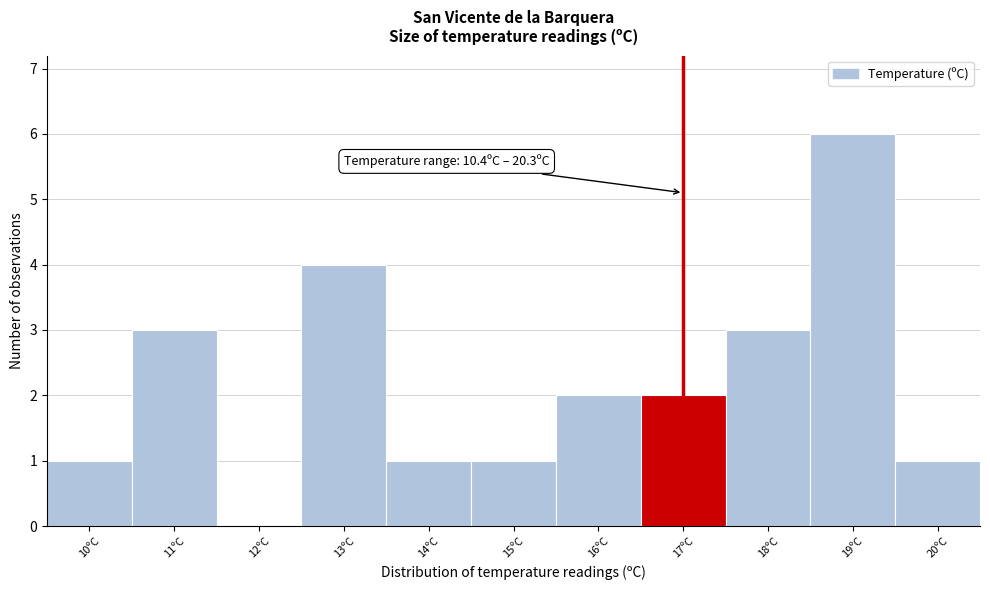

Reading left to right, what are all the values shown in this chart?

10ºC=1	11ºC=3	12ºC=0	13ºC=4	14ºC=1	15ºC=1	16ºC=2	17ºC=2	18ºC=3	19ºC=6	20ºC=1